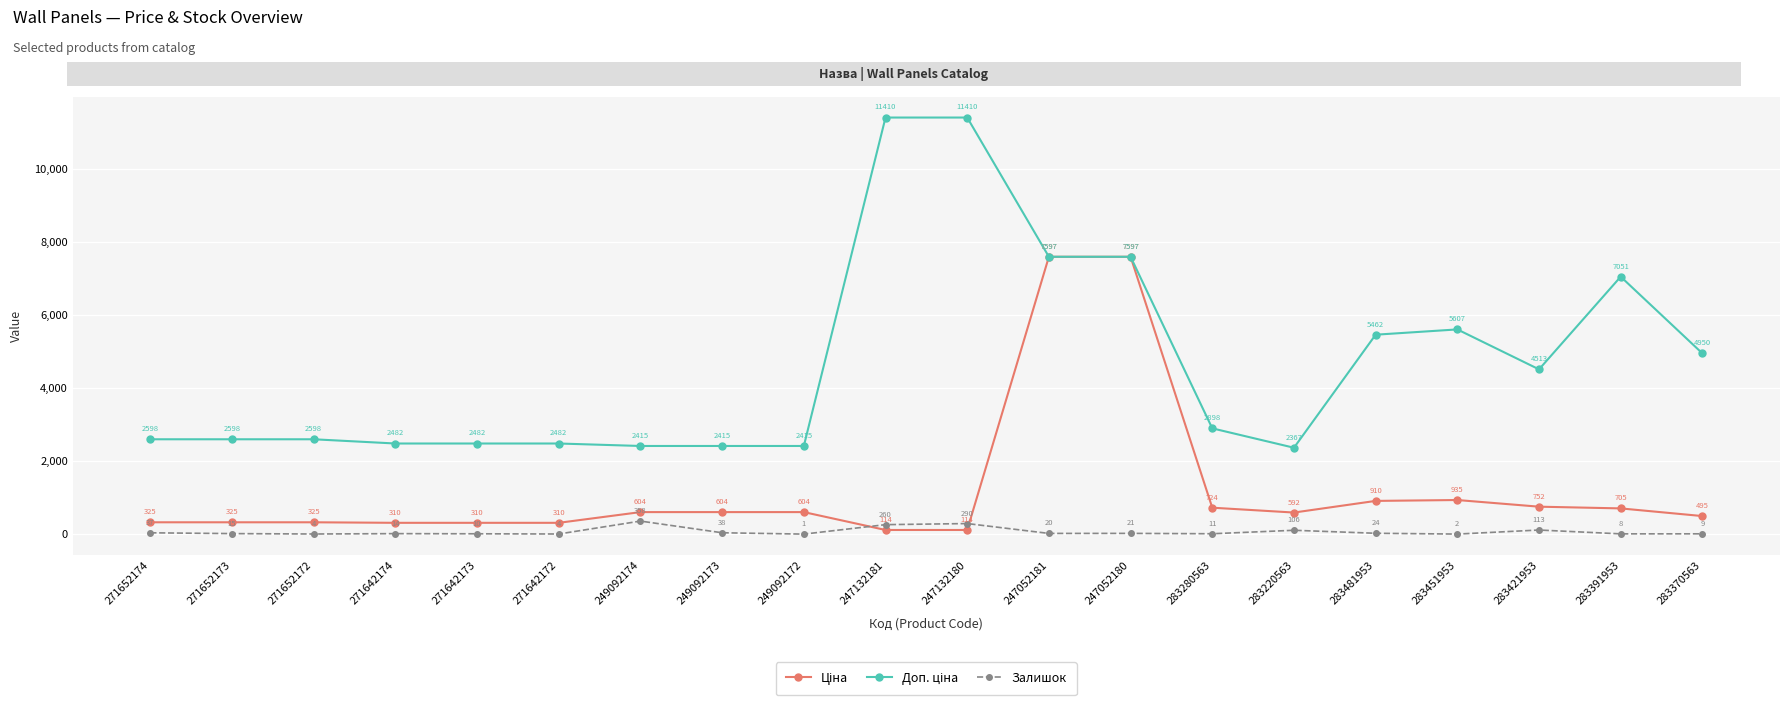

What is the smallest value displayed?

1.0